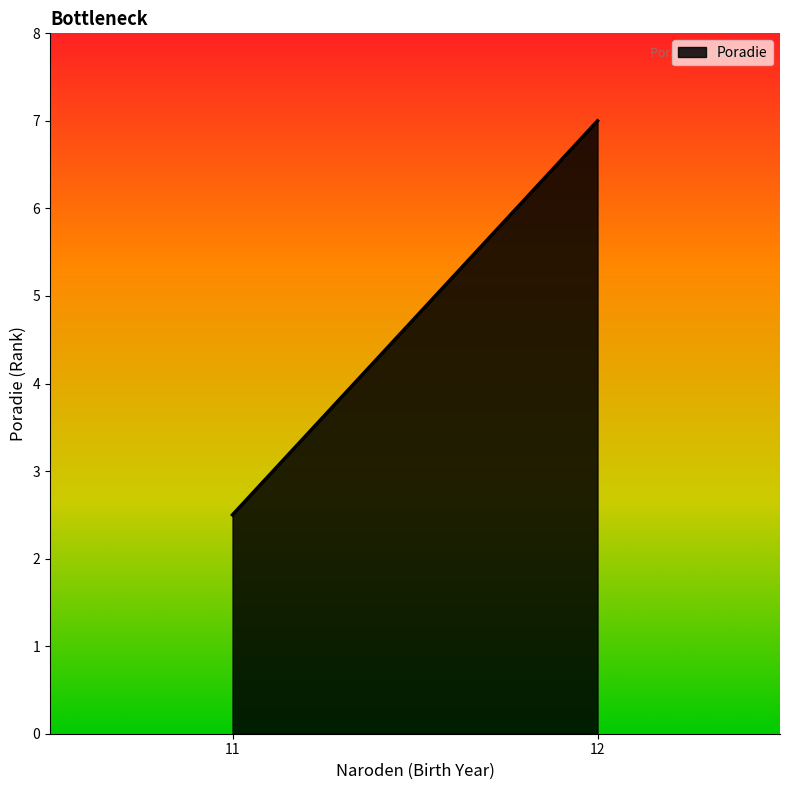

At which category does the chart reach its minimum across all series?

11